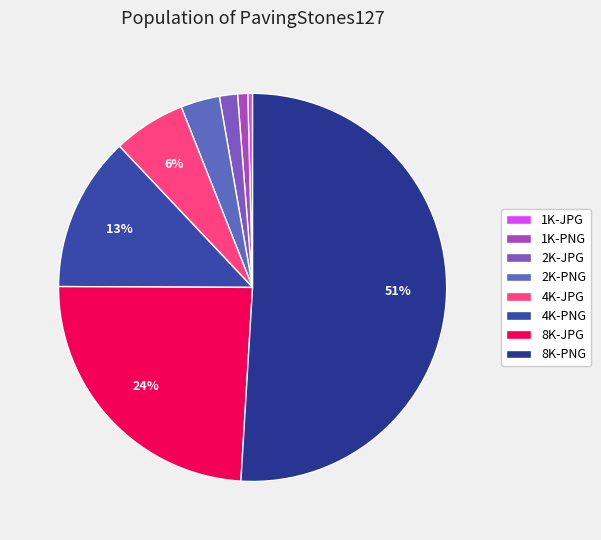

Is 1K-PNG the majority of the pie?

No